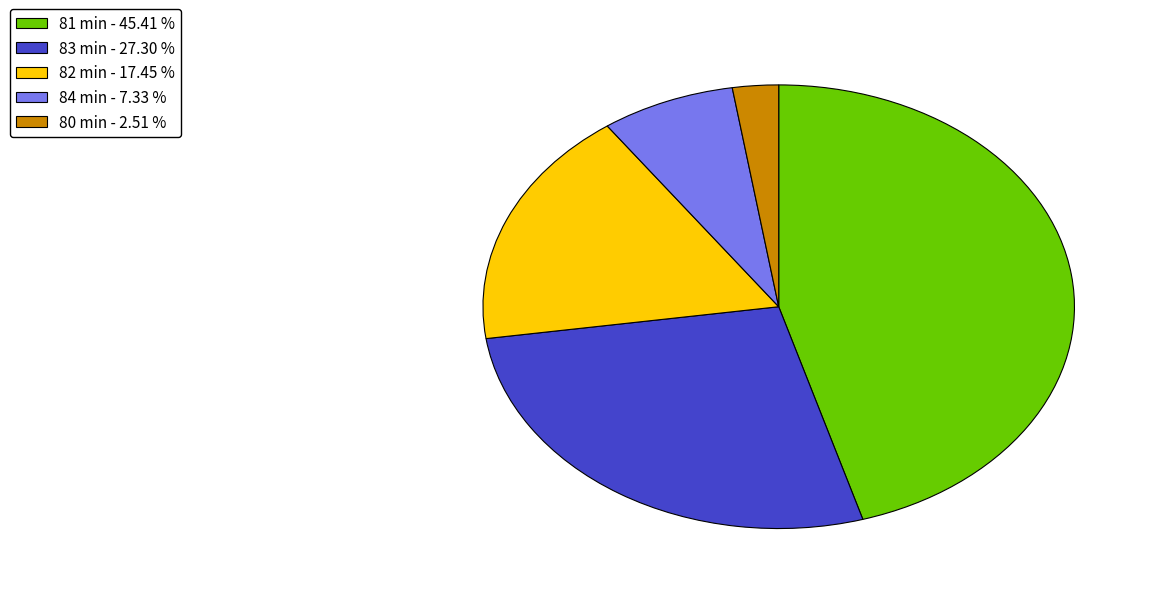

How many segments does this pie chart have?

5